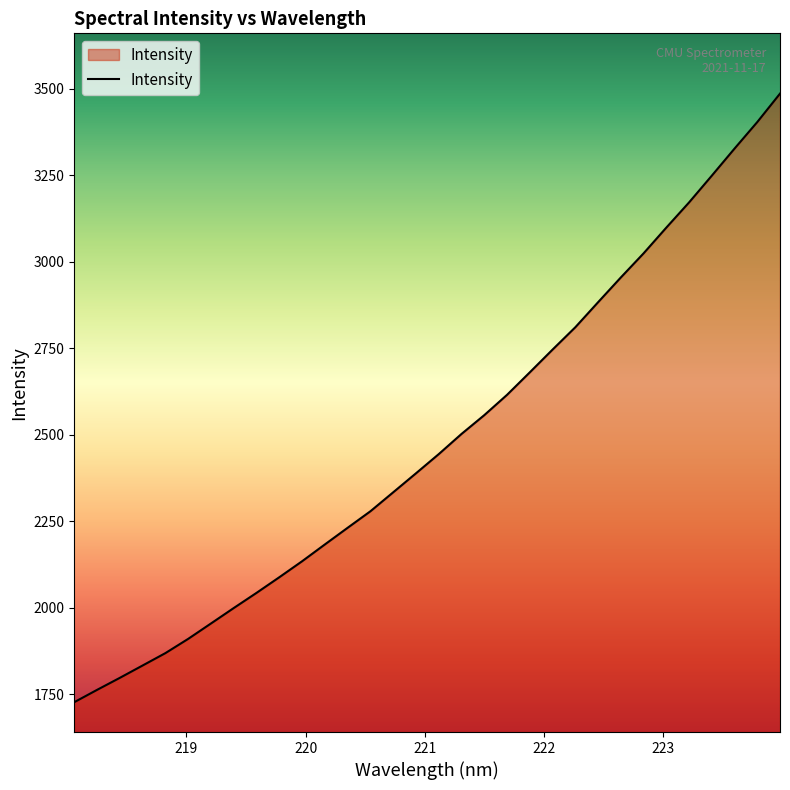

What is the average value?

2483.8